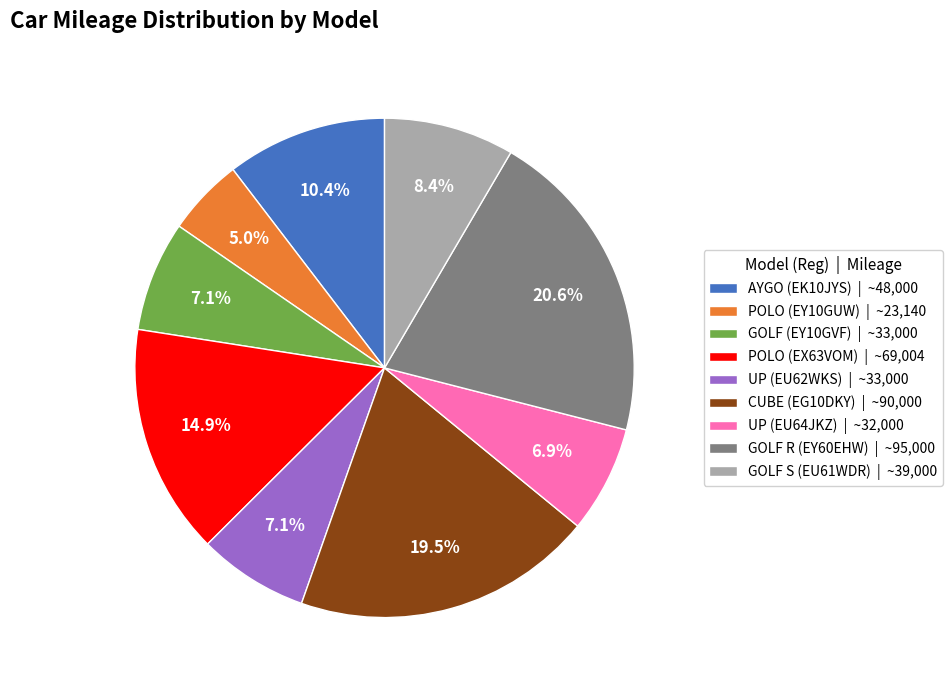

What percentage is the GOLF R (EY60EHW) slice, to the nearest percent?

21%